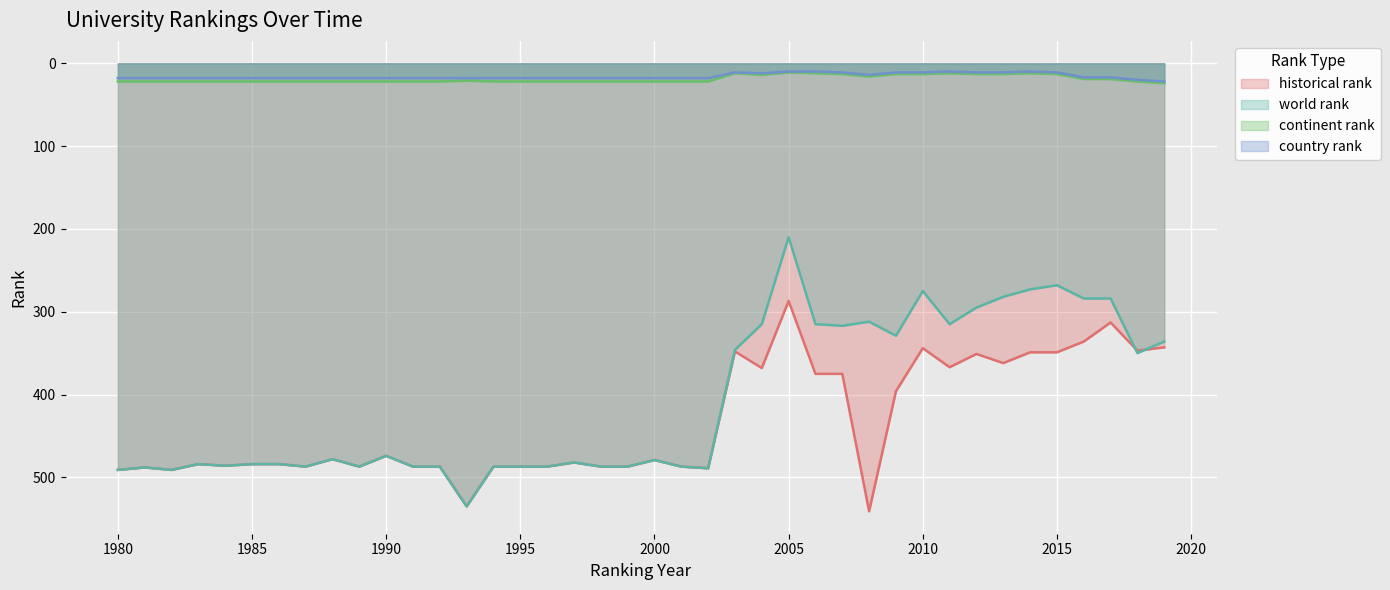

At which label does world rank reach its minimum?

2005